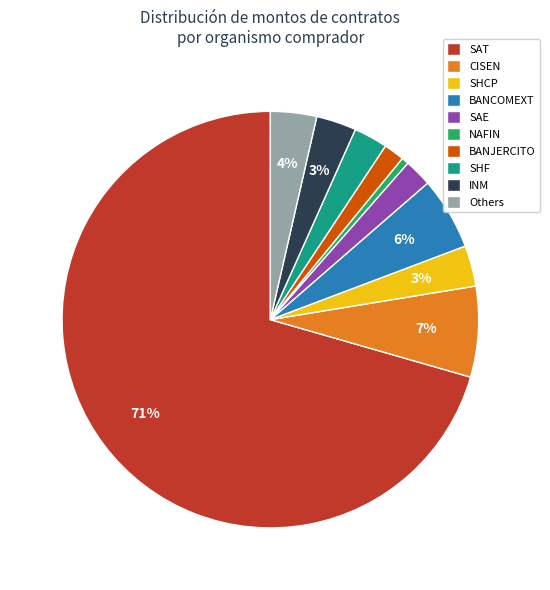

To the nearest percent, what is the average slice percentage?

10%